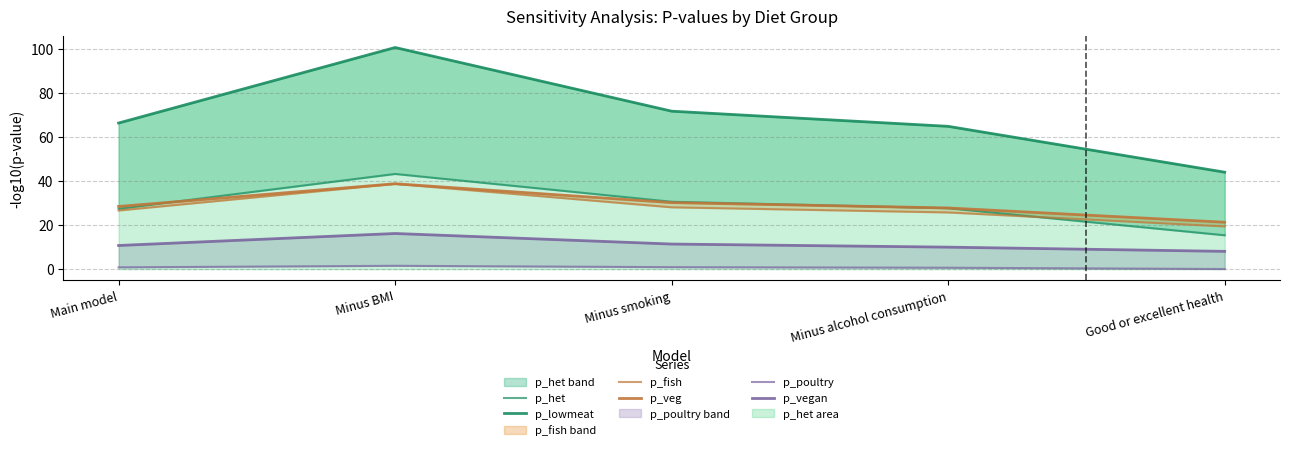

What is the difference between the p_poultry values at Minus alcohol consumption and Minus BMI?

0.9